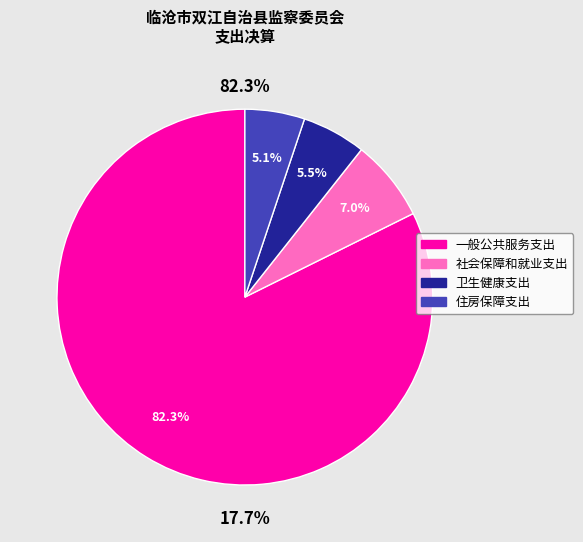

Approximately how many times larger is the value at 一般公共服务支出 compared to 卫生健康支出?

15.0